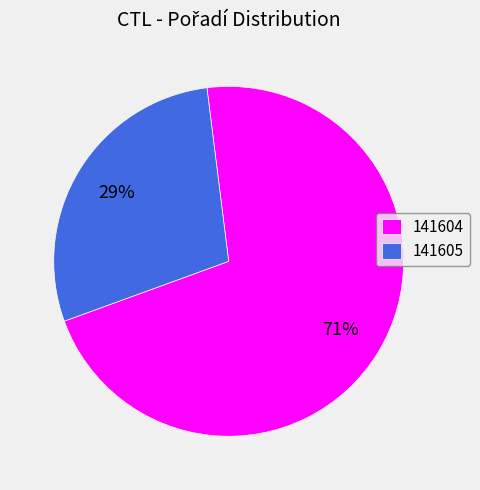

The 141604 slice represents 82% of the pie. True or false?

False